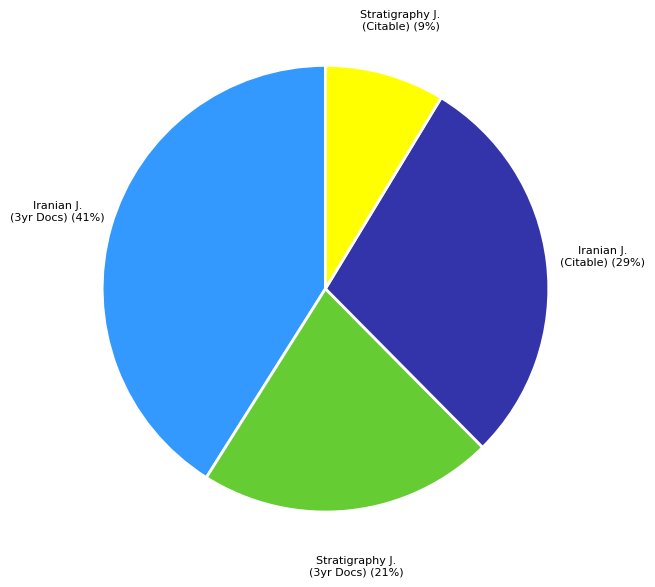

Rank the categories by value from highest to lowest.

Iranian J. (3yr Docs), Iranian J. (Citable), Stratigraphy J. (3yr Docs), Stratigraphy J. (Citable)